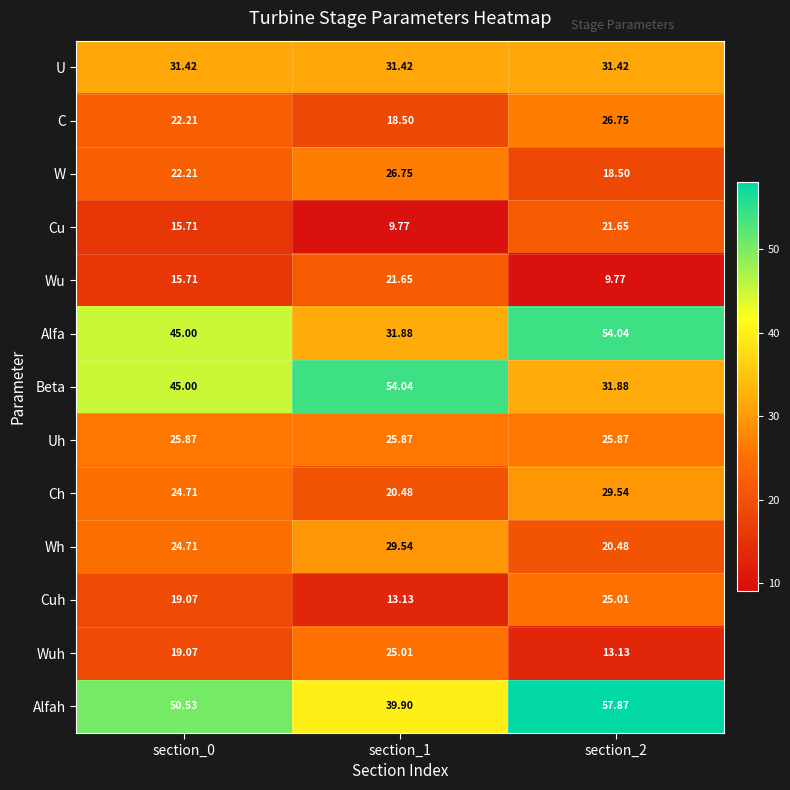

Rank the series at section_2 from lowest to highest value.

Wu, Wuh, W, Wh, Cu, Cuh, Uh, C, Ch, U, Beta, Alfa, Alfah